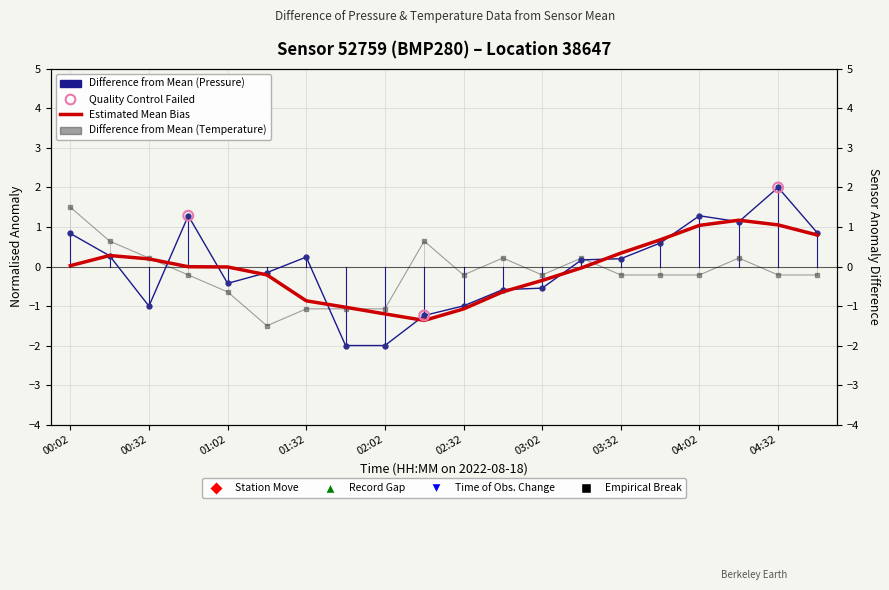

Which series has the largest total across all categories?

pressure